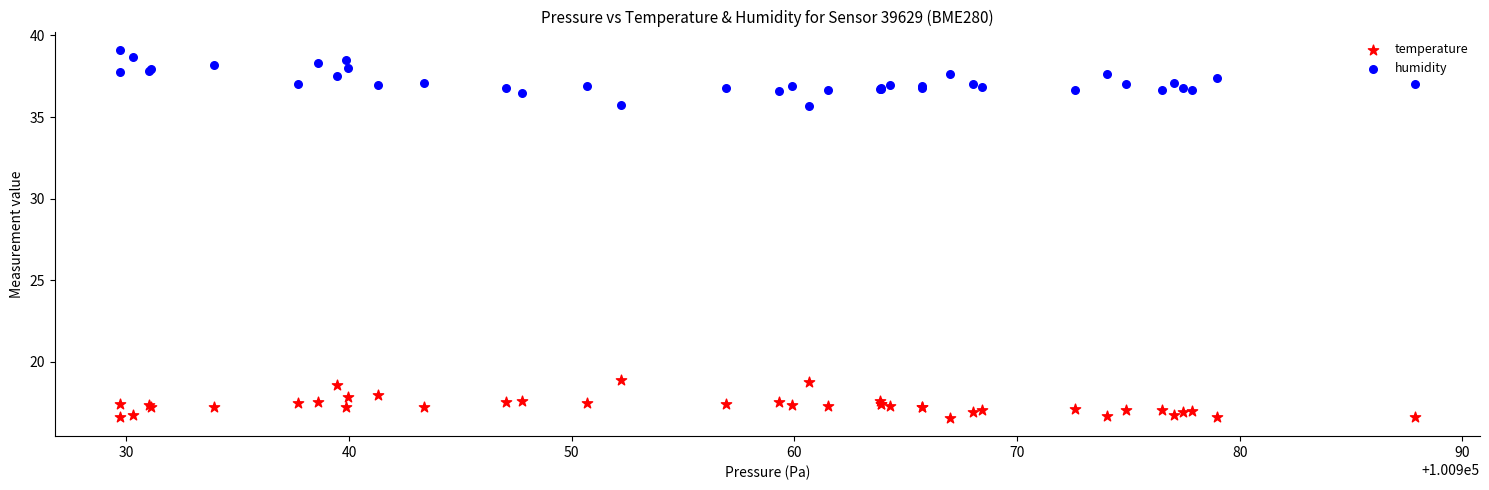

What is the X range (max minus min) for the scatter plot?

58.2